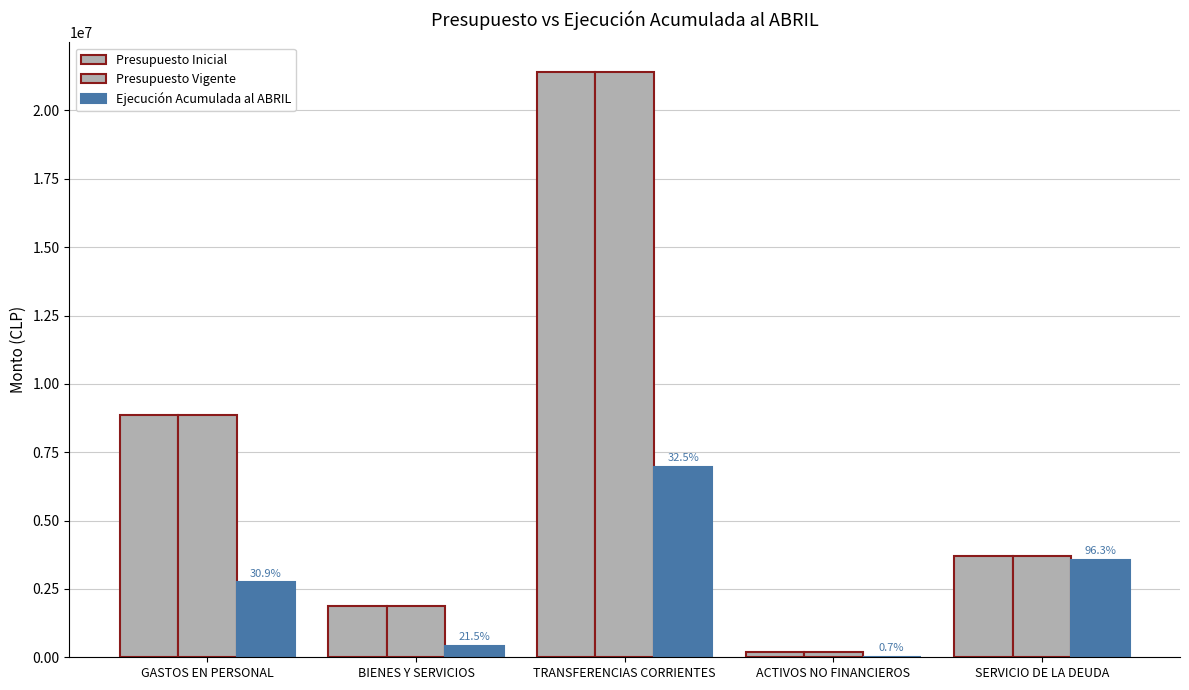

Are the bars grouped side by side (vs. stacked)?

Yes